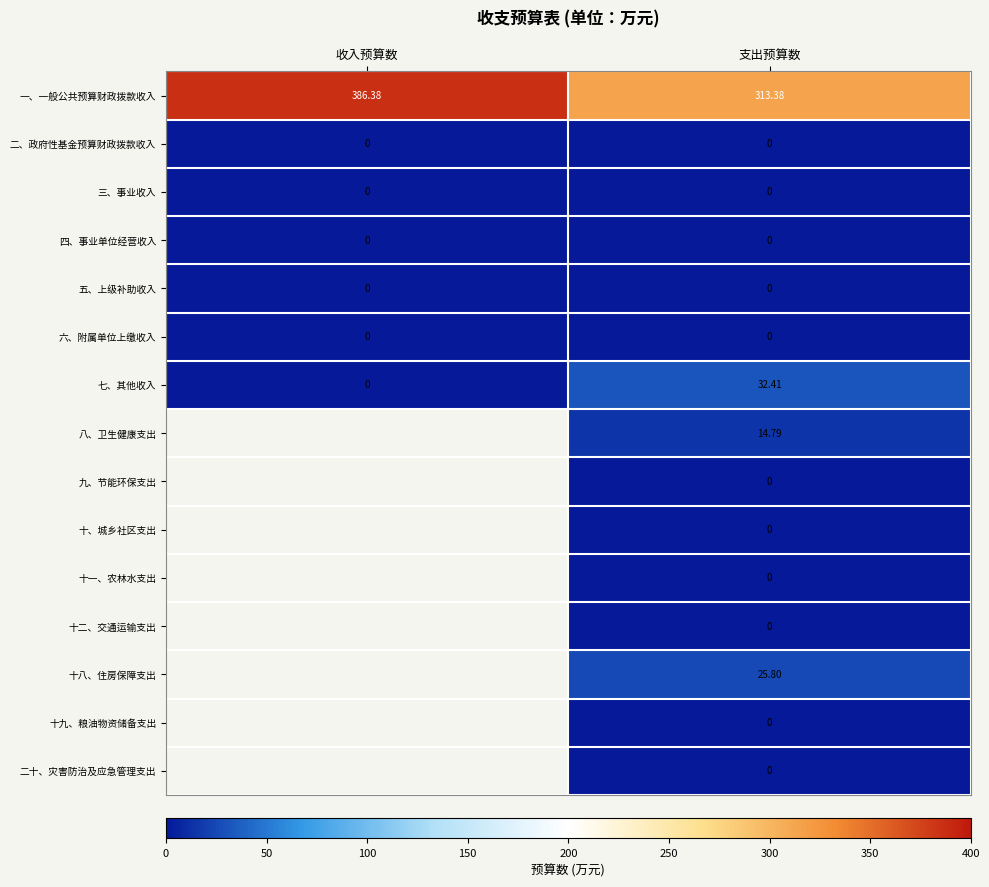

Count the number of data series in this chart.

15